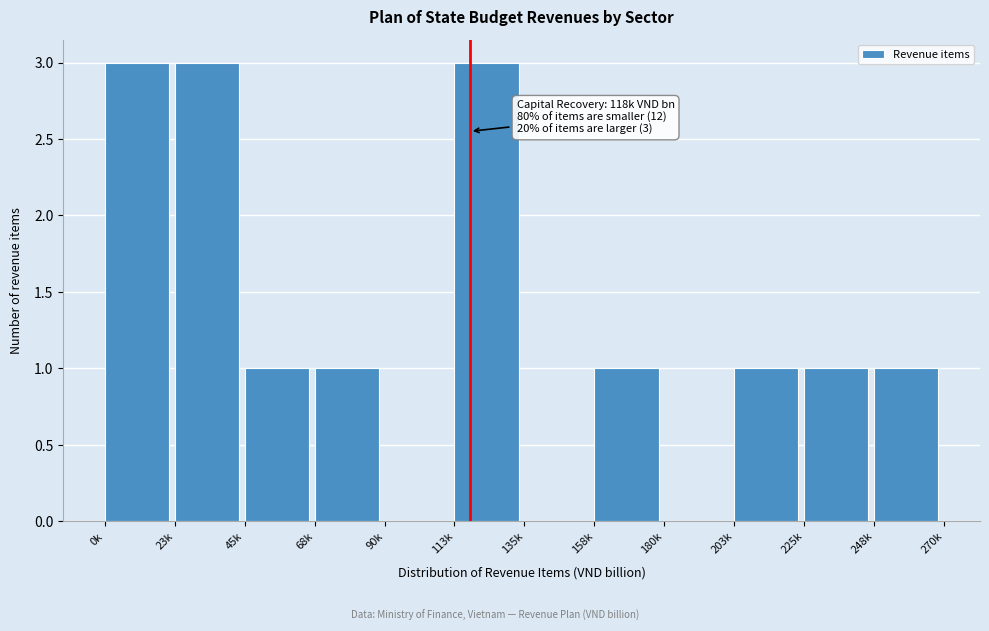

Reading left to right, extract all data points from this chart.

0k=3	23k=3	45k=1	68k=1	90k=0	113k=3	135k=0	158k=1	180k=0	203k=1	225k=1	248k=1